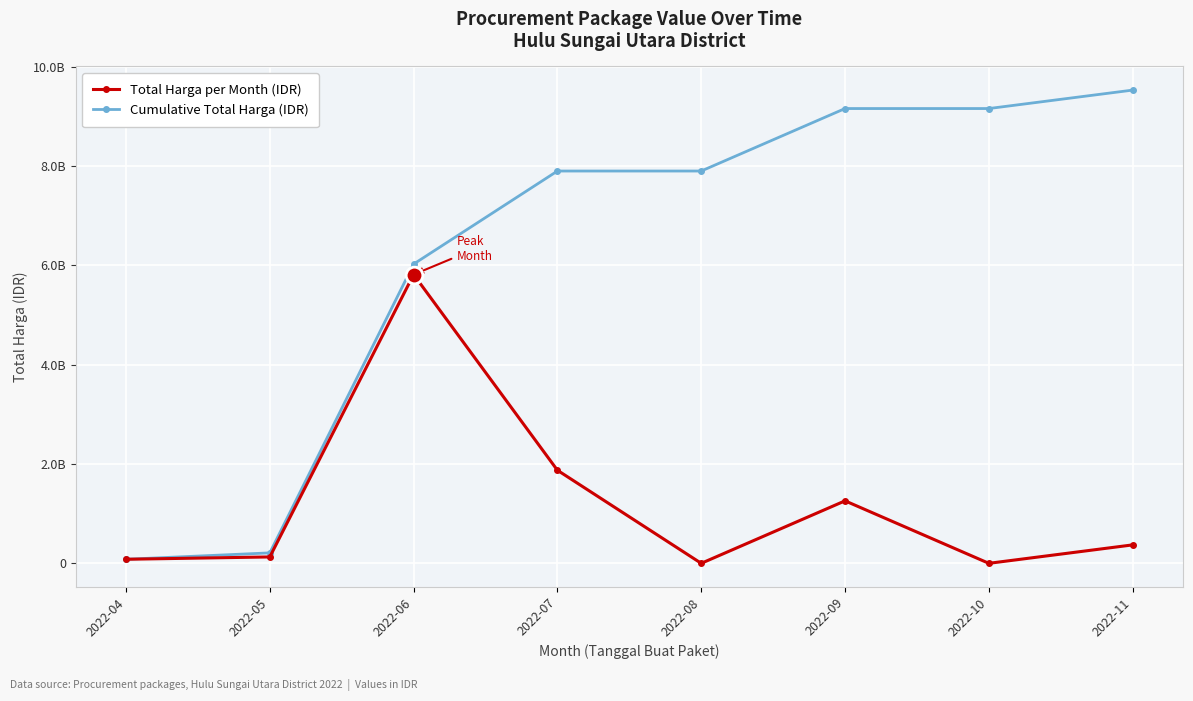

Reading left to right, transcribe all the data shown in this chart.

Total Harga per Month (IDR): 81773000	128632000	5815671118	1874091600	0	1258270500	0	371300000
Cumulative Total Harga (IDR): 81773000	210405000	6026076118	7900167718	7900167718	9158438218	9158438218	9529738218